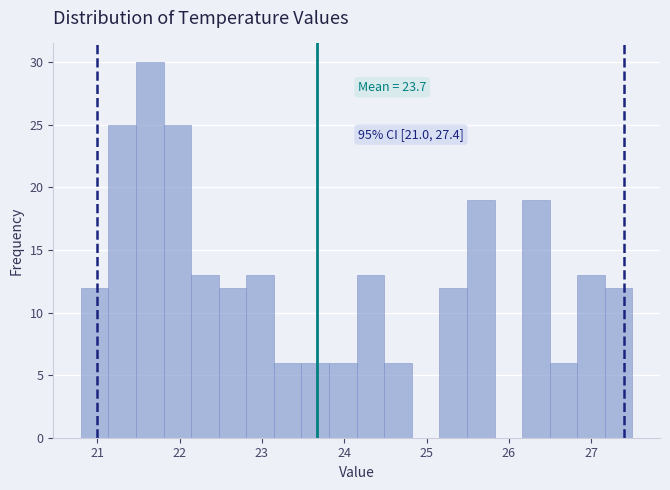

Around what value on the x-axis is the tallest bar? Give the approximate position of its centre, as read against the axis.

21.6